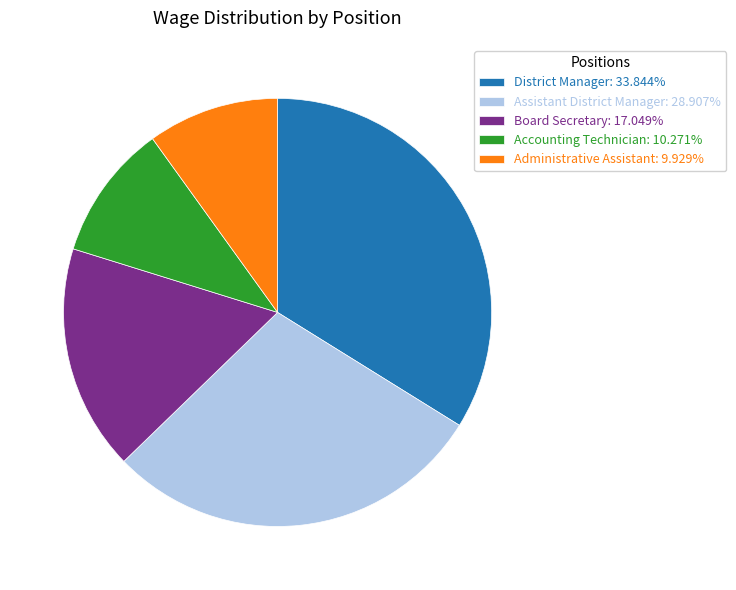

Is the sum of District Manager: 33.844% and Board Secretary: 17.049% greater than half?

Yes